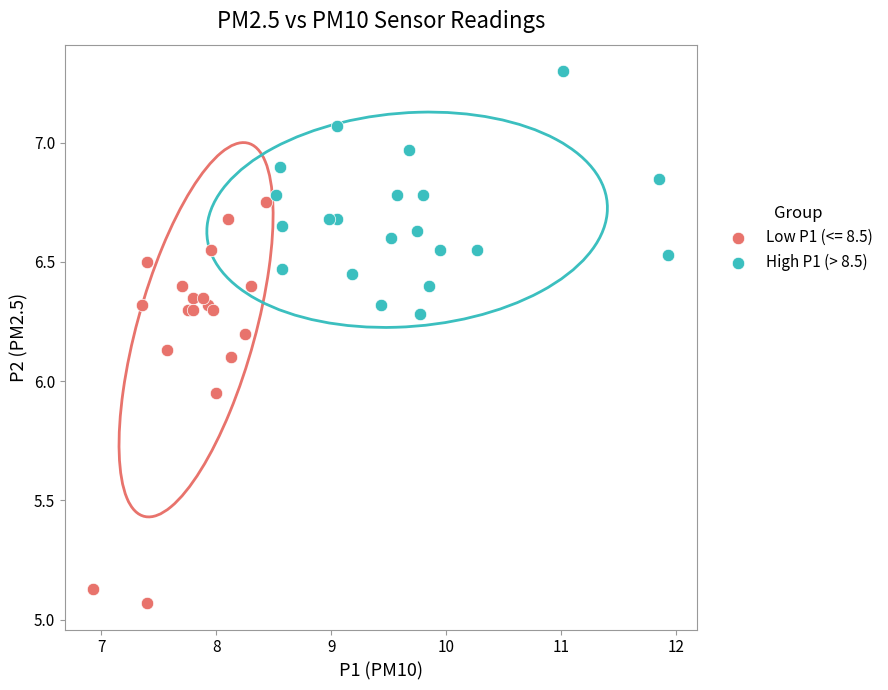

Which series has the largest Y range (max minus min)?

Low P1 (<= 8.5)